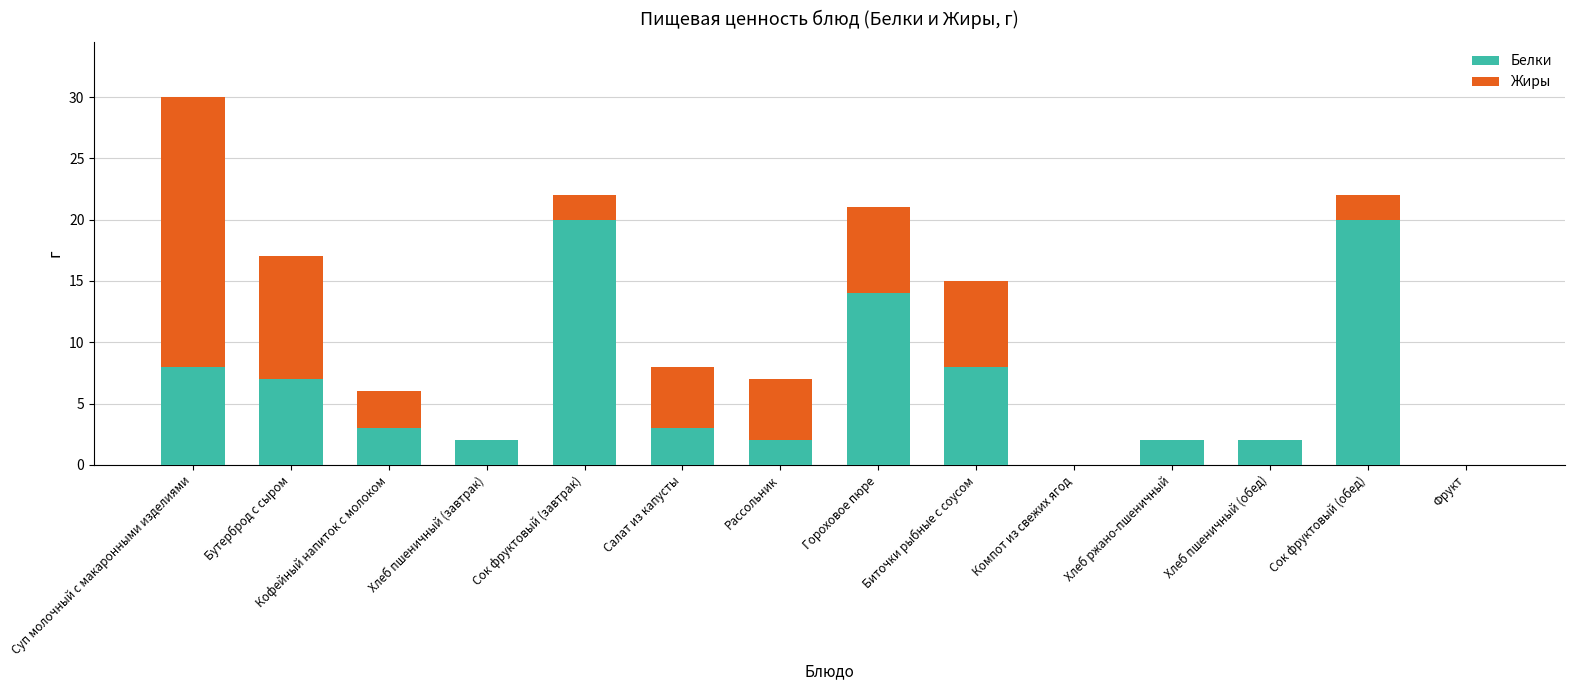

The value of Белки at Бутерброд с сыром is 5. True or false?

False